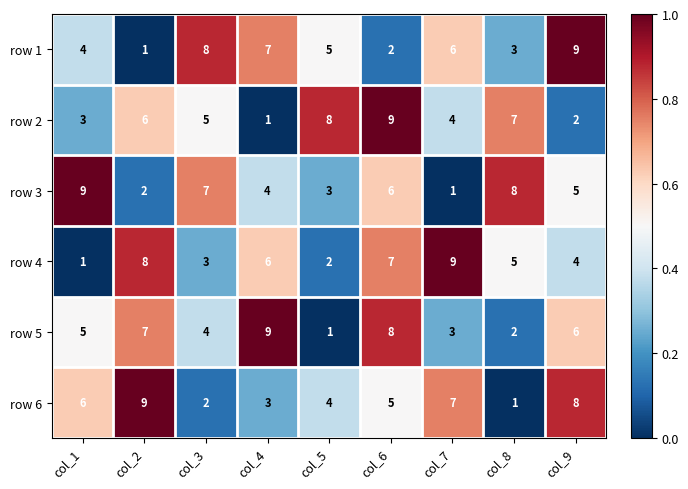

What is the total value across all series at col_5?

23